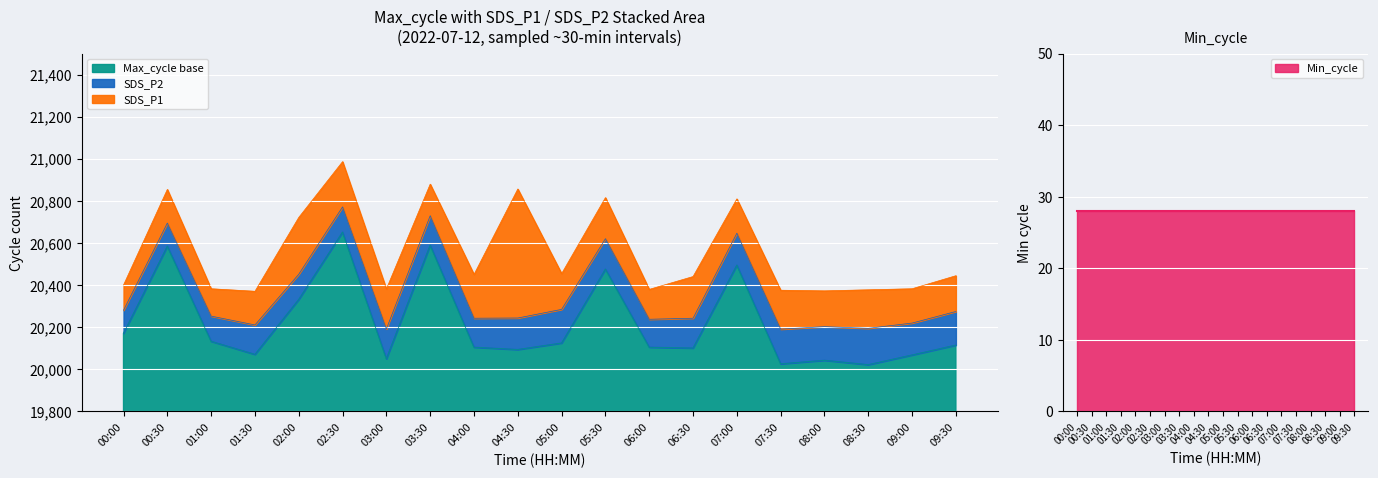

True or false: Max_cycle and Min_cycle cross at least once.

False